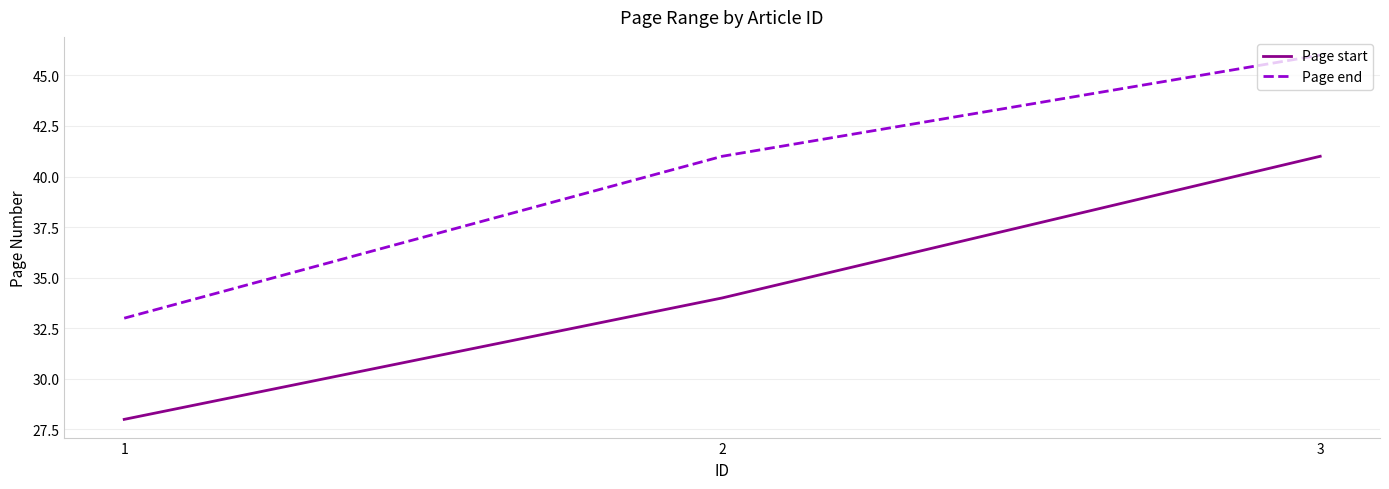

How many lines are shown in the chart?

2